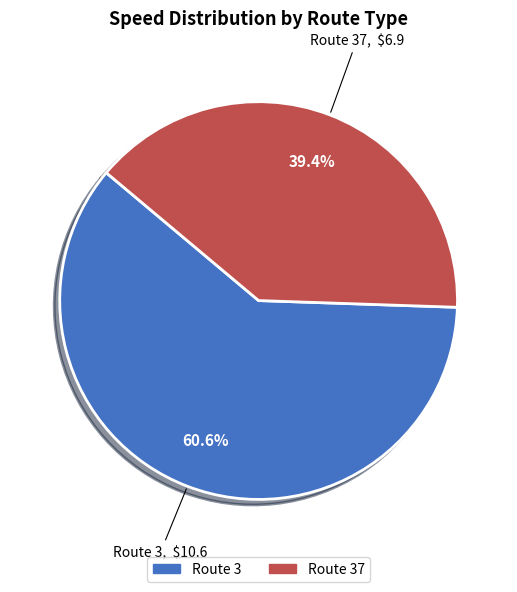

Is there any slice that represents more than half of the pie?

Yes